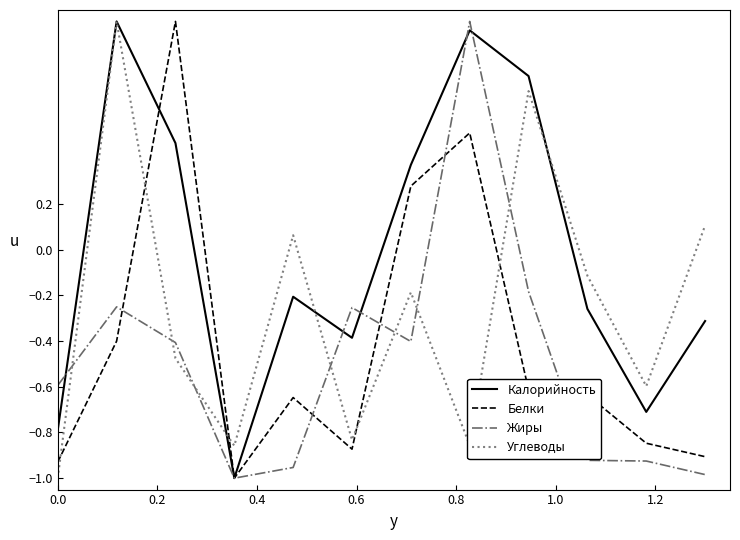

After their last crossing, which series has the higher values: Белки or Углеводы?

Углеводы